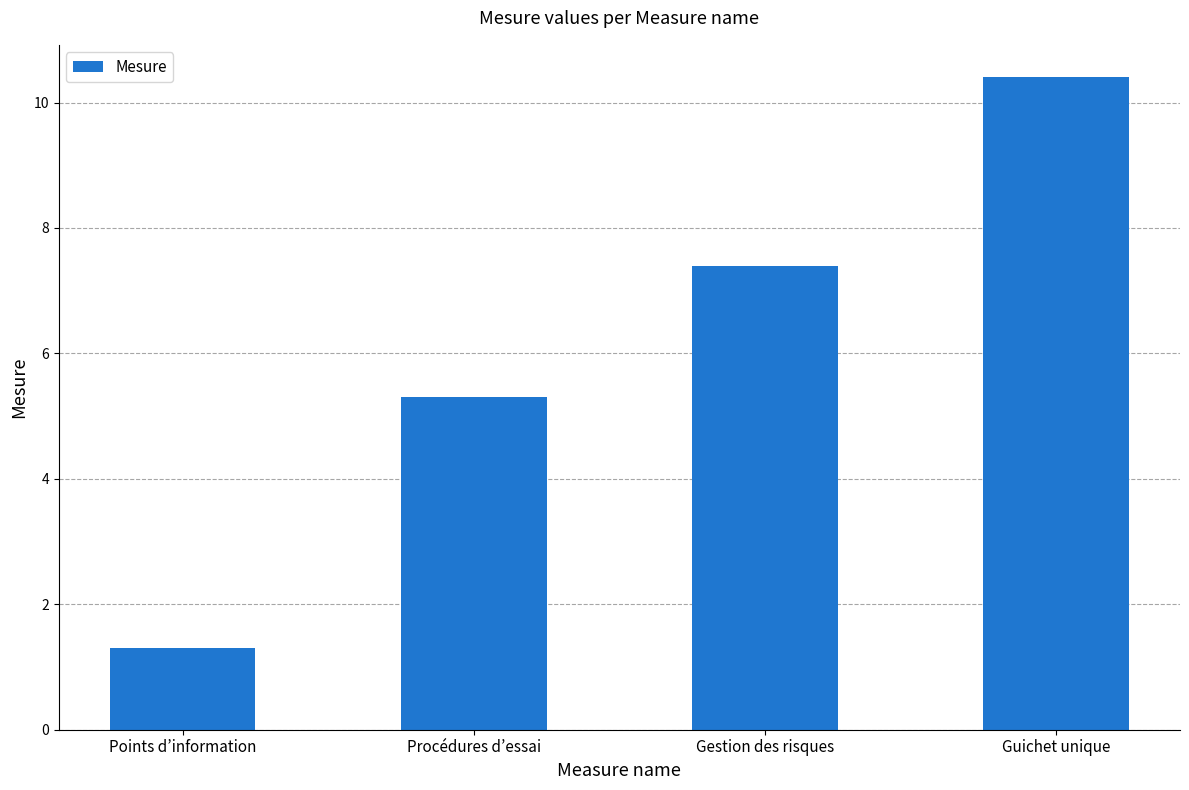

What is the difference between the maximum and minimum values?

9.1